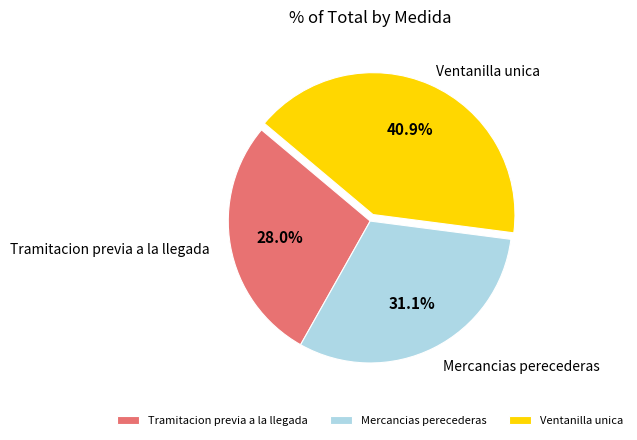

Between Ventanilla unica and Mercancias perecederas, which is larger?

Ventanilla unica